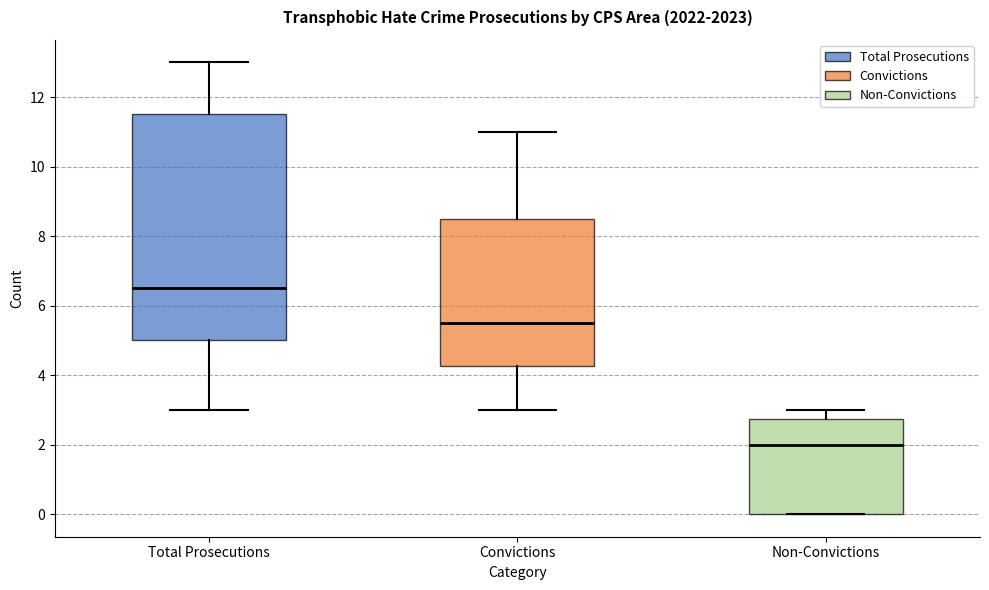

Where is the lower edge of the box for Non-Convictions on the y-axis? The values are not printed on the chart, so give them approximately, as read against the axis.

0.0